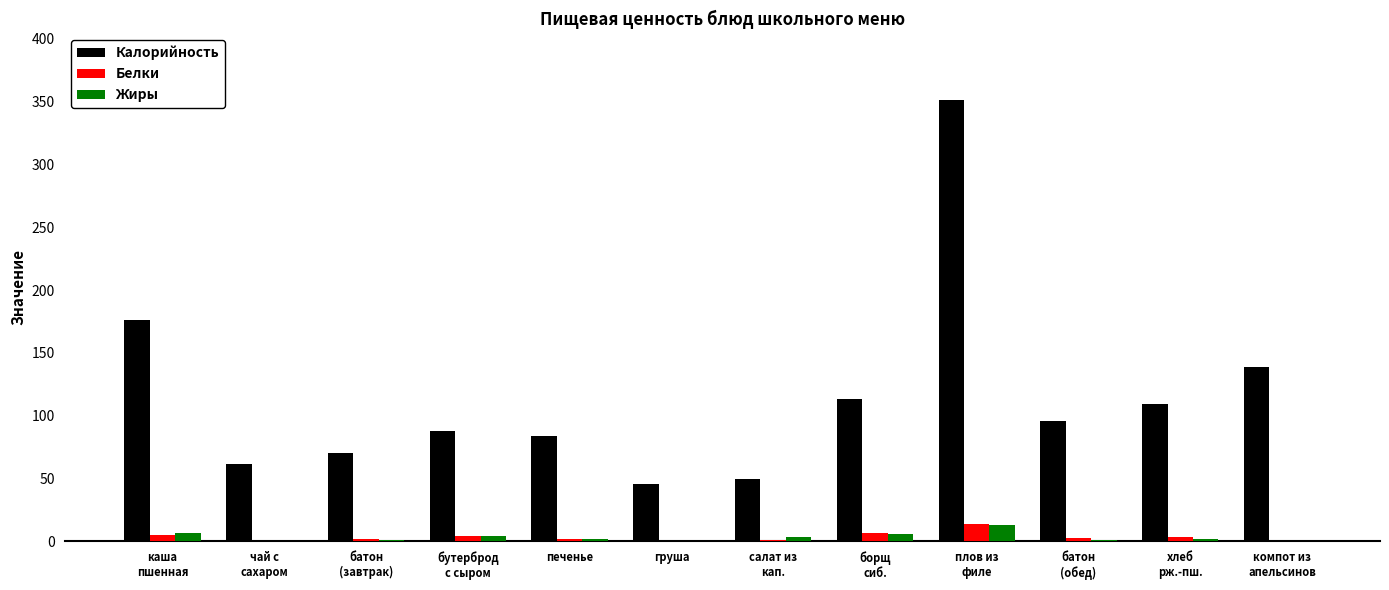

What is the sum of all Жиры values?

39.3